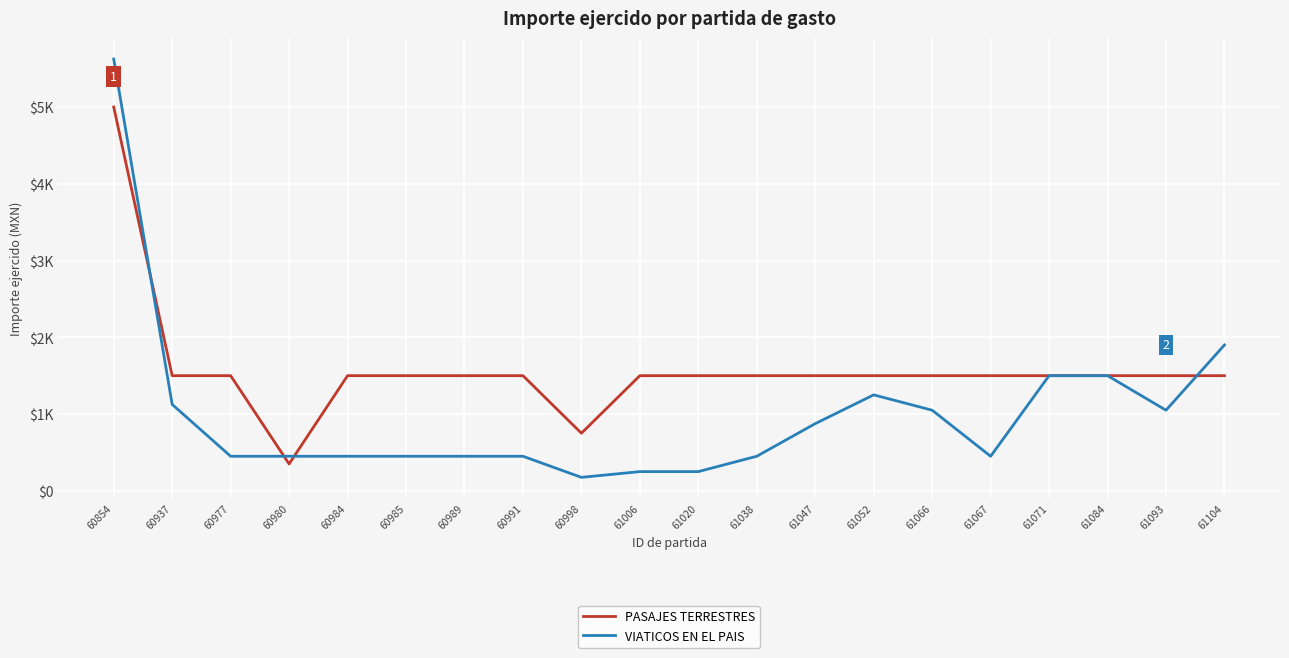

Does the chart display data point markers on the line(s)?

No